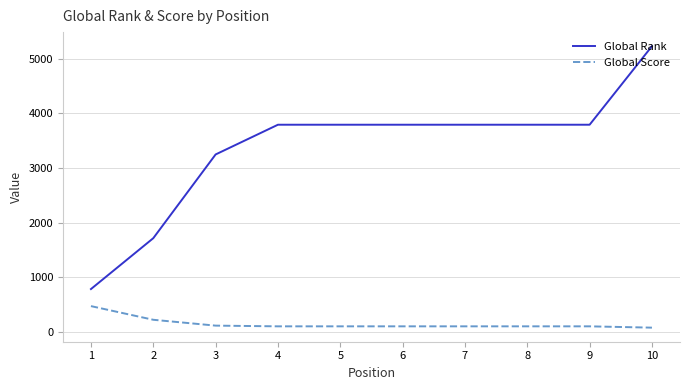

Which series has the widest spread of values?

Global Rank